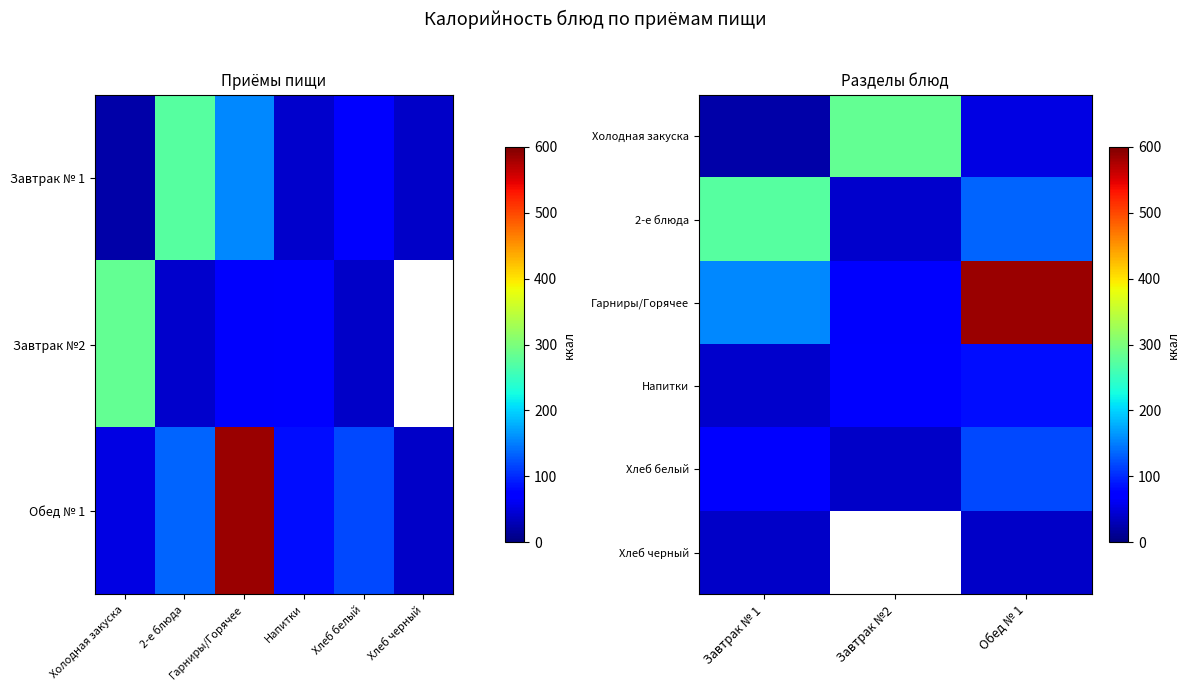

What is the greatest value displayed?

584.3